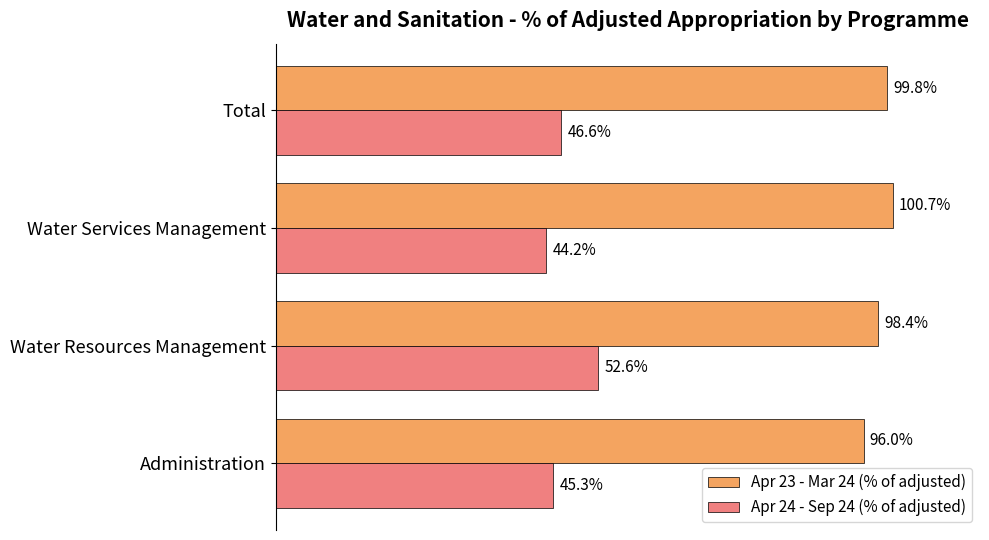

Which series has the widest spread of values?

Apr 24 - Sep 24 (% of adjusted)